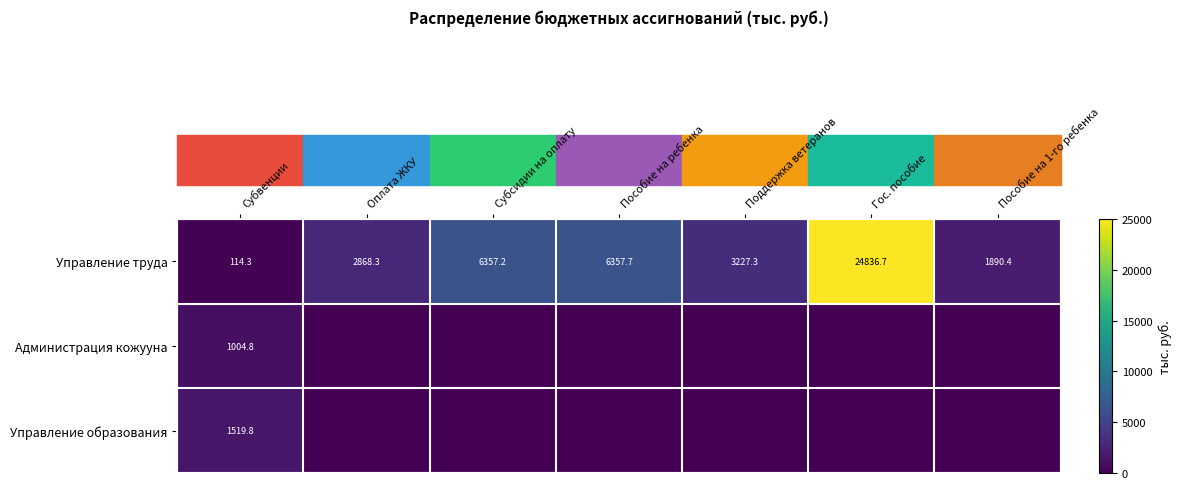

Is it true that Управление труда equals 5656.9 at Гос. пособие?

False